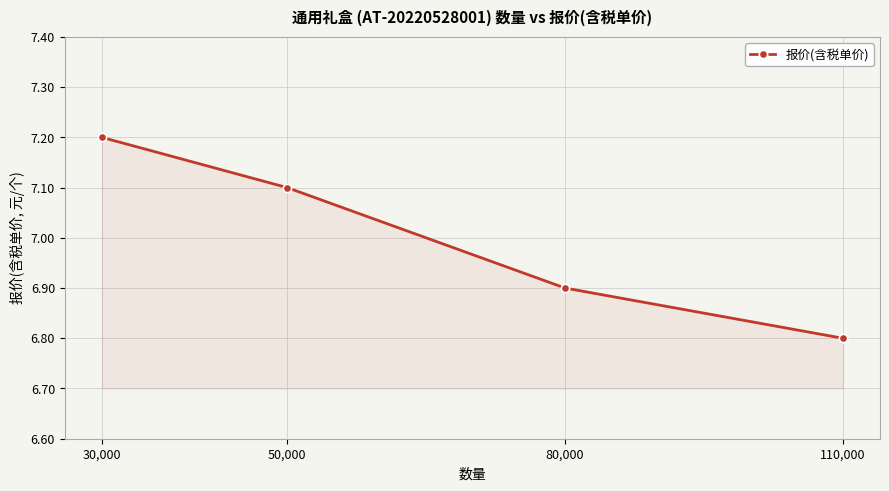

What position from the right is 50,000?

3